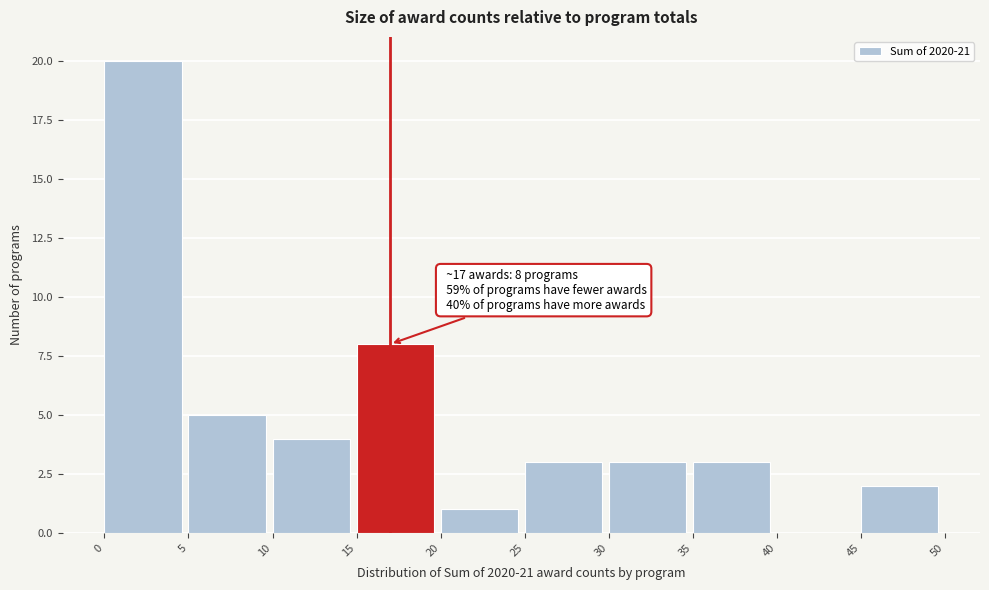

Which range on the x-axis has the tallest bar?

0 to 5